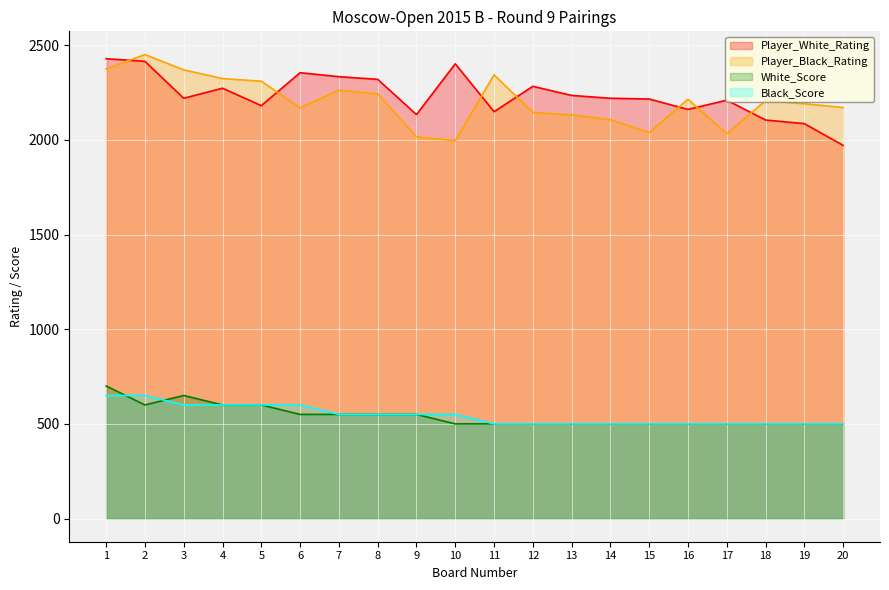

Which series has the largest total across all categories?

Player_White_Rating